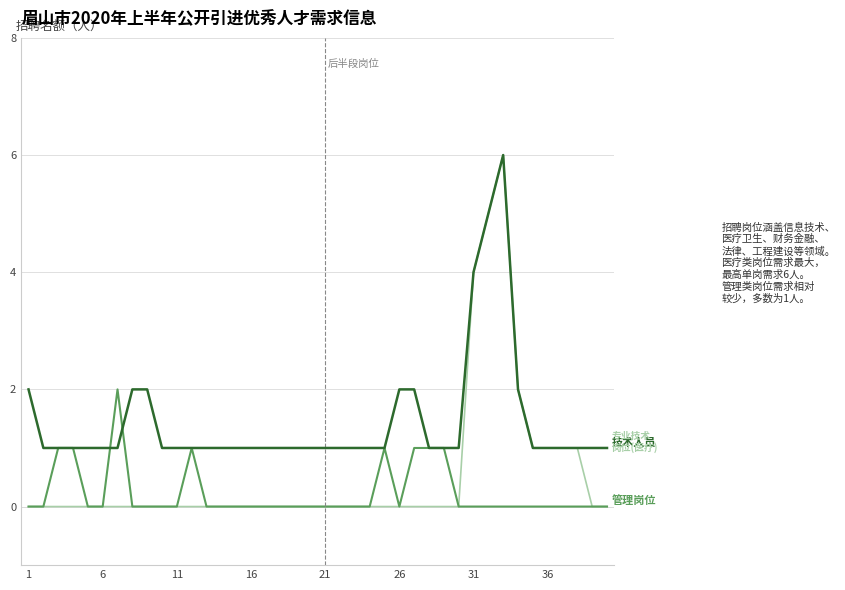

What is the maximum value shown in the chart?

6